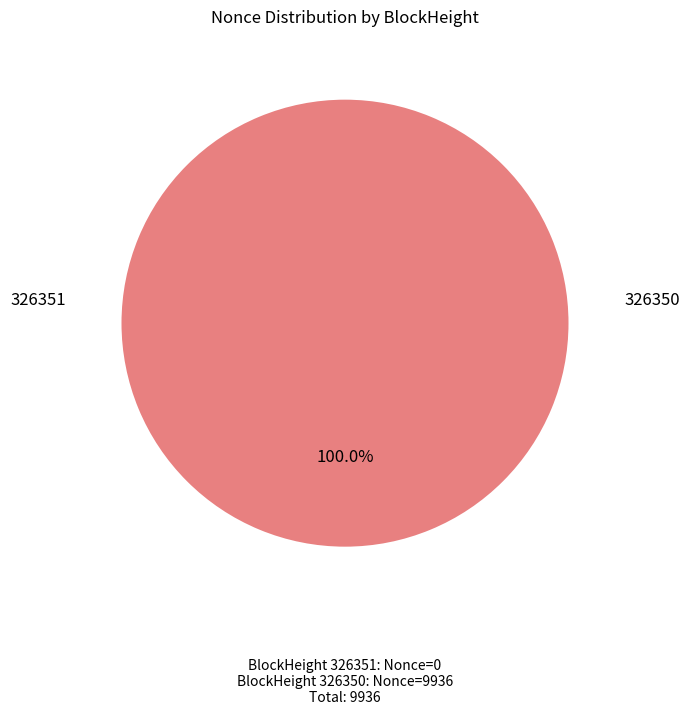

The 326351 slice represents 1% of the pie. True or false?

False